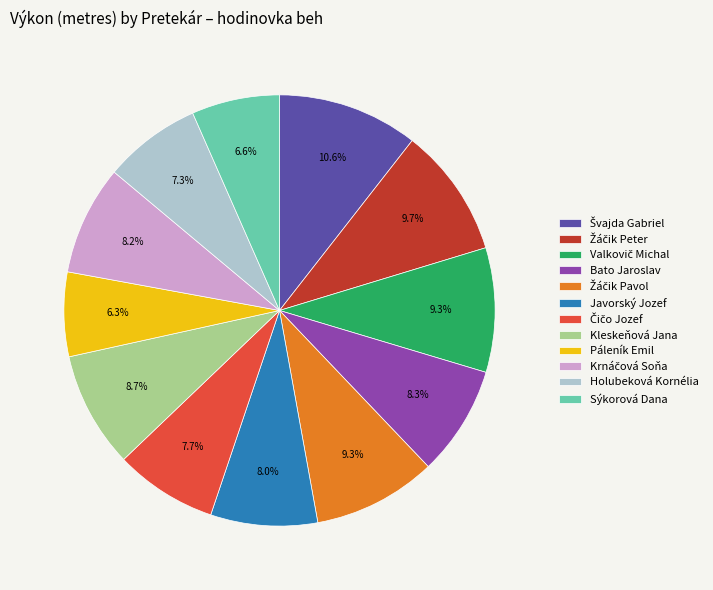

To the nearest percent, what is the average slice percentage?

8%